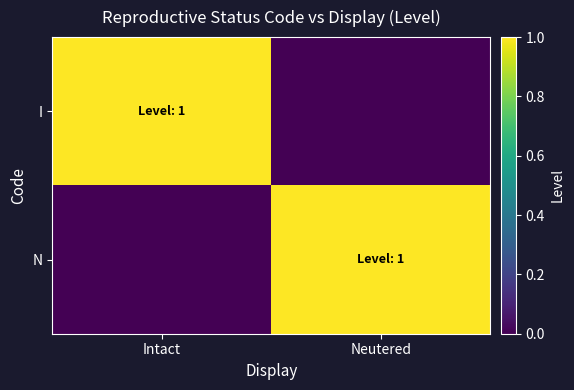

Reading left to right, extract all data points from this chart.

I: Intact=1	Neutered=0
N: Intact=0	Neutered=1